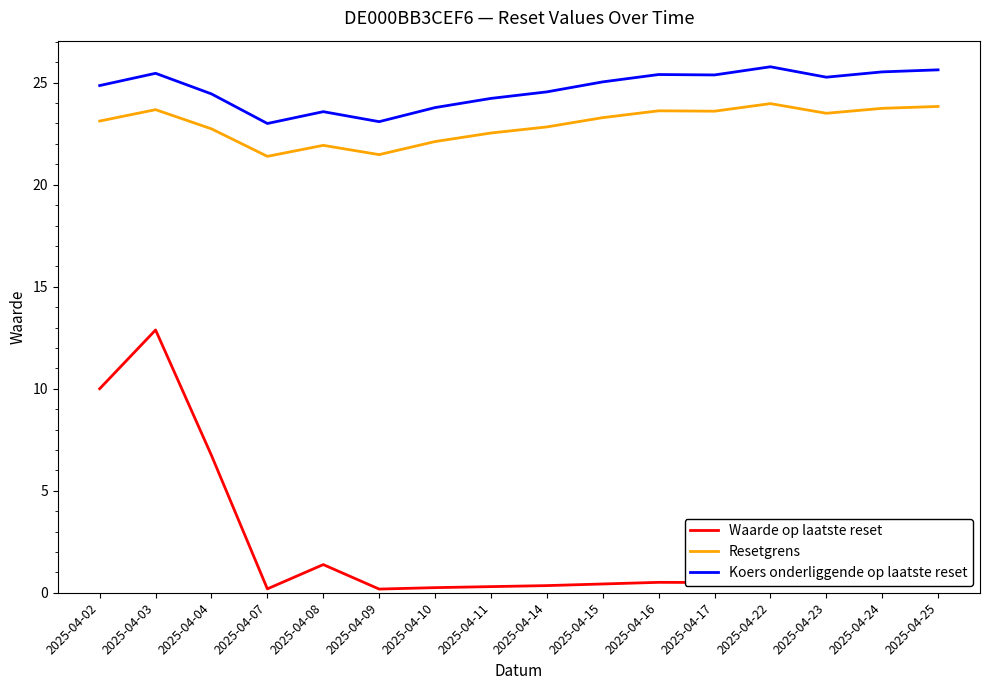

The Resetgrens series shows 39.6 at 2025-04-16. True or false?

False